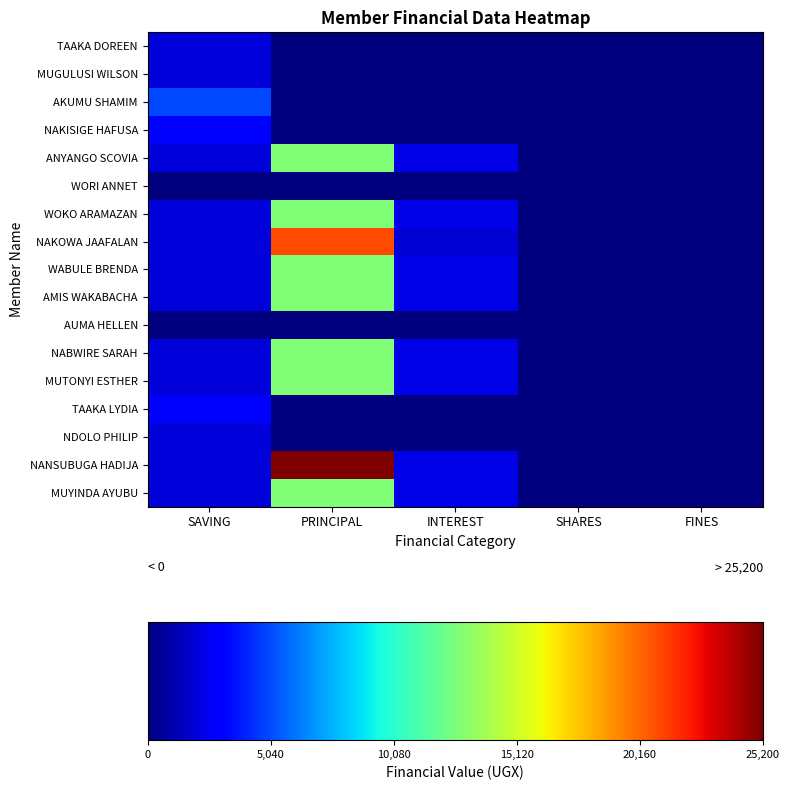

Reading left to right, extract all data points from this chart.

TAAKA DOREEN: SAVING=2000	PRINCIPAL=0	INTEREST=0	SHARES=0	FINES=0
MUGULUSI WILSON: SAVING=2000	PRINCIPAL=0	INTEREST=0	SHARES=0	FINES=0
AKUMU SHAMIM: SAVING=5000	PRINCIPAL=0	INTEREST=0	SHARES=0	FINES=0
NAKISIGE HAFUSA: SAVING=3000	PRINCIPAL=0	INTEREST=0	SHARES=0	FINES=0
ANYANGO SCOVIA: SAVING=2000	PRINCIPAL=12700	INTEREST=2300	SHARES=0	FINES=0
WORI ANNET: SAVING=0	PRINCIPAL=0	INTEREST=0	SHARES=0	FINES=0
WOKO ARAMAZAN: SAVING=2000	PRINCIPAL=12700	INTEREST=2300	SHARES=0	FINES=0
NAKOWA JAAFALAN: SAVING=2000	PRINCIPAL=20900	INTEREST=1900	SHARES=0	FINES=0
WABULE BRENDA: SAVING=2000	PRINCIPAL=12700	INTEREST=2300	SHARES=0	FINES=0
AMIS WAKABACHA: SAVING=2000	PRINCIPAL=12700	INTEREST=2300	SHARES=0	FINES=0
AUMA HELLEN: SAVING=0	PRINCIPAL=0	INTEREST=0	SHARES=0	FINES=0
NABWIRE SARAH: SAVING=2000	PRINCIPAL=12700	INTEREST=2300	SHARES=0	FINES=0
MUTONYI ESTHER: SAVING=2000	PRINCIPAL=12700	INTEREST=2300	SHARES=0	FINES=0
TAAKA LYDIA: SAVING=3000	PRINCIPAL=0	INTEREST=0	SHARES=0	FINES=0
NDOLO PHILIP: SAVING=2000	PRINCIPAL=0	INTEREST=0	SHARES=0	FINES=0
NANSUBUGA HADIJA: SAVING=2000	PRINCIPAL=25200	INTEREST=2300	SHARES=0	FINES=0
MUYINDA AYUBU: SAVING=2000	PRINCIPAL=12700	INTEREST=2300	SHARES=0	FINES=0